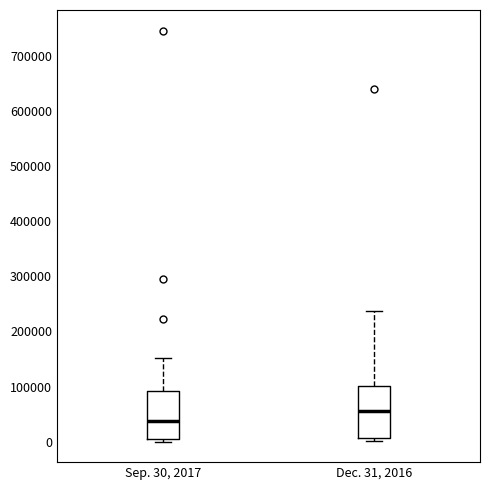

Reading left to right, read every box against the y-axis: the position of its median line, the range the box covers, and the ends of its whiskers. The values are not printed on the chart, so give them approximately, as read against the axis.

Sep. 30, 2017: median 40000, box 10000 to 90000, whiskers 0 to 150000
Dec. 31, 2016: median 60000, box 10000 to 100000, whiskers 0 to 240000